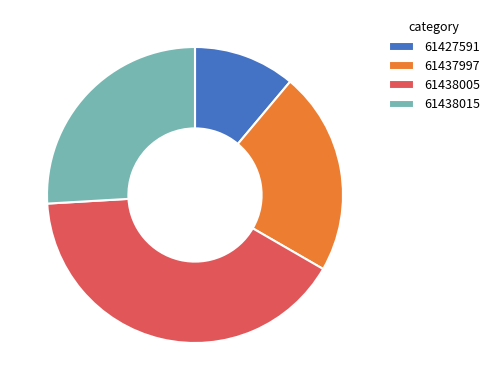

How many slices are in this pie chart?

4